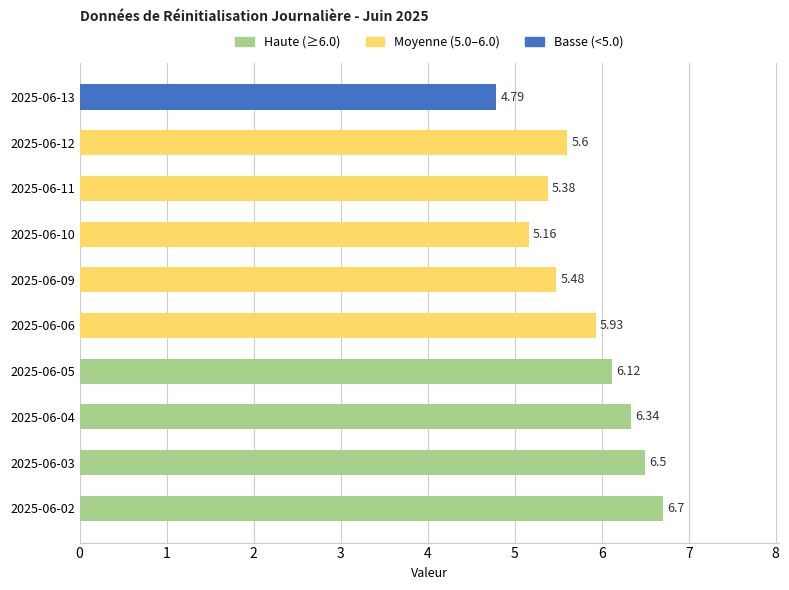

What is the change in value from 2025-06-11 to 2025-06-09?

+0.1